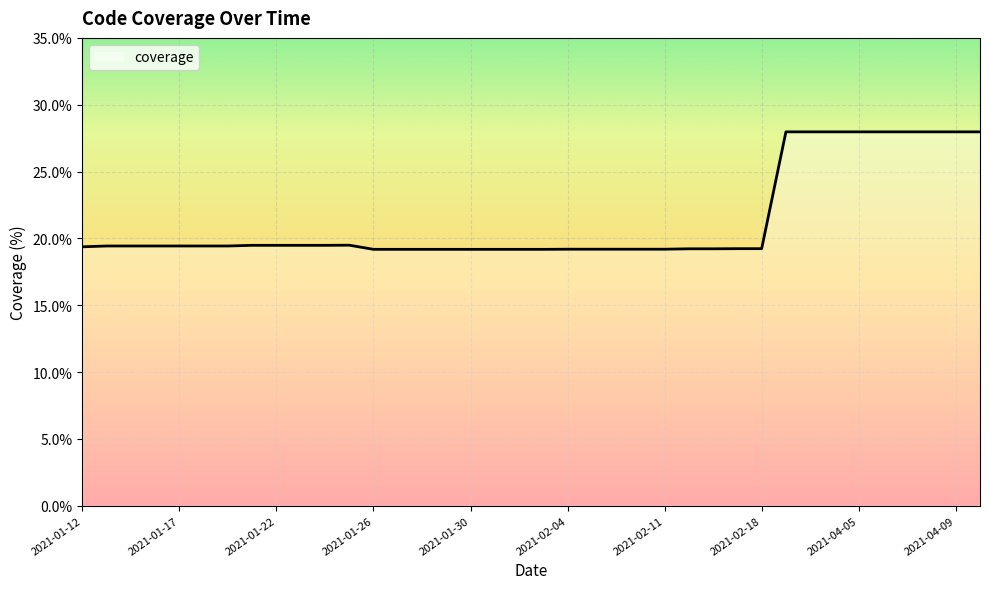

What is the sum of all values?

811.4